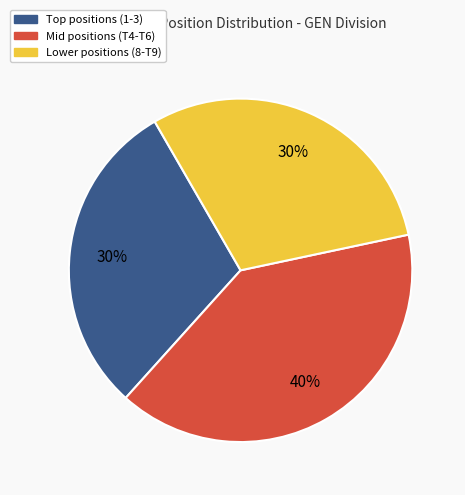

Is there a majority slice in this chart?

No